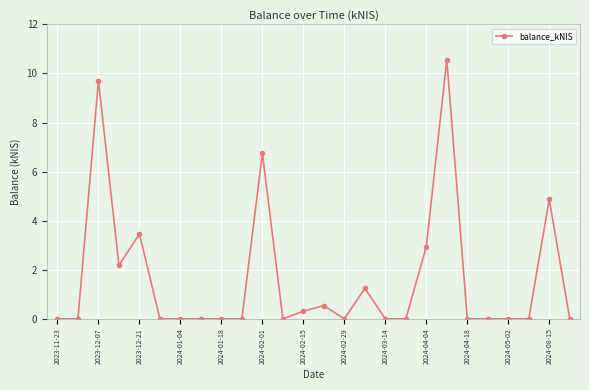

What is the difference between the second highest and minimum values?

9.7